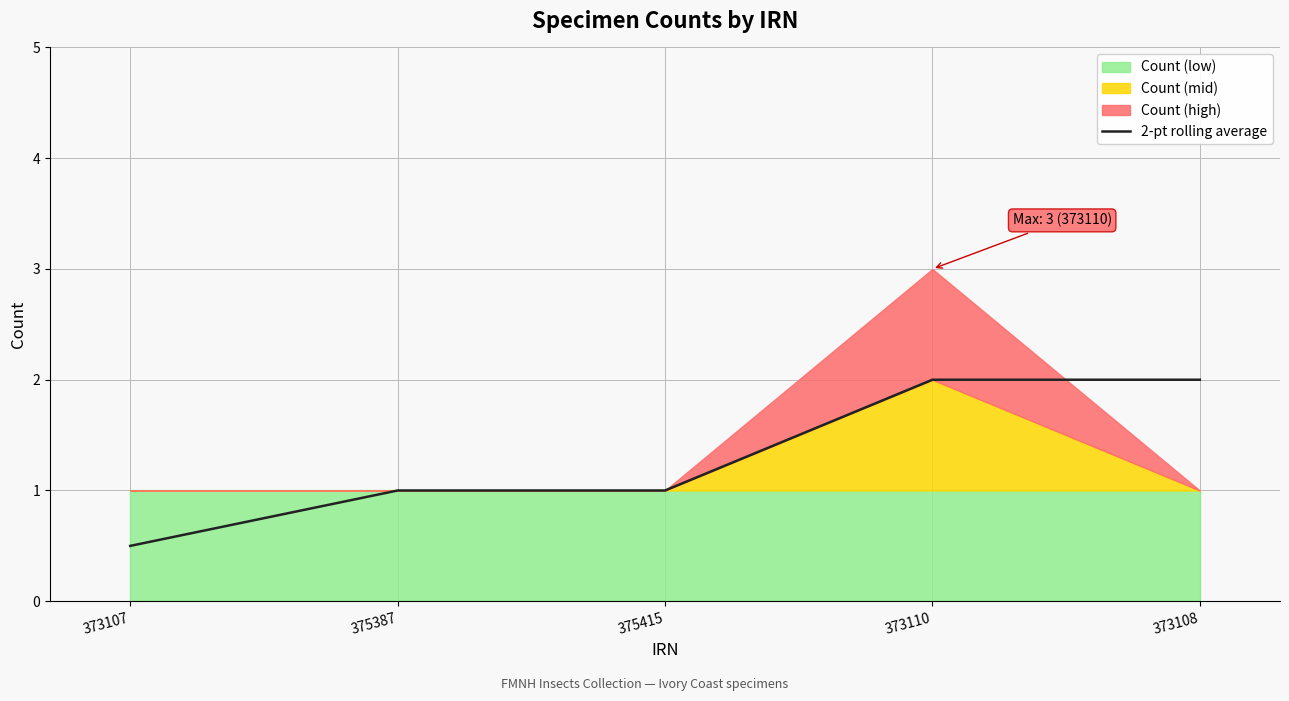

Is it true that the value at 375415 is 1.7?

False